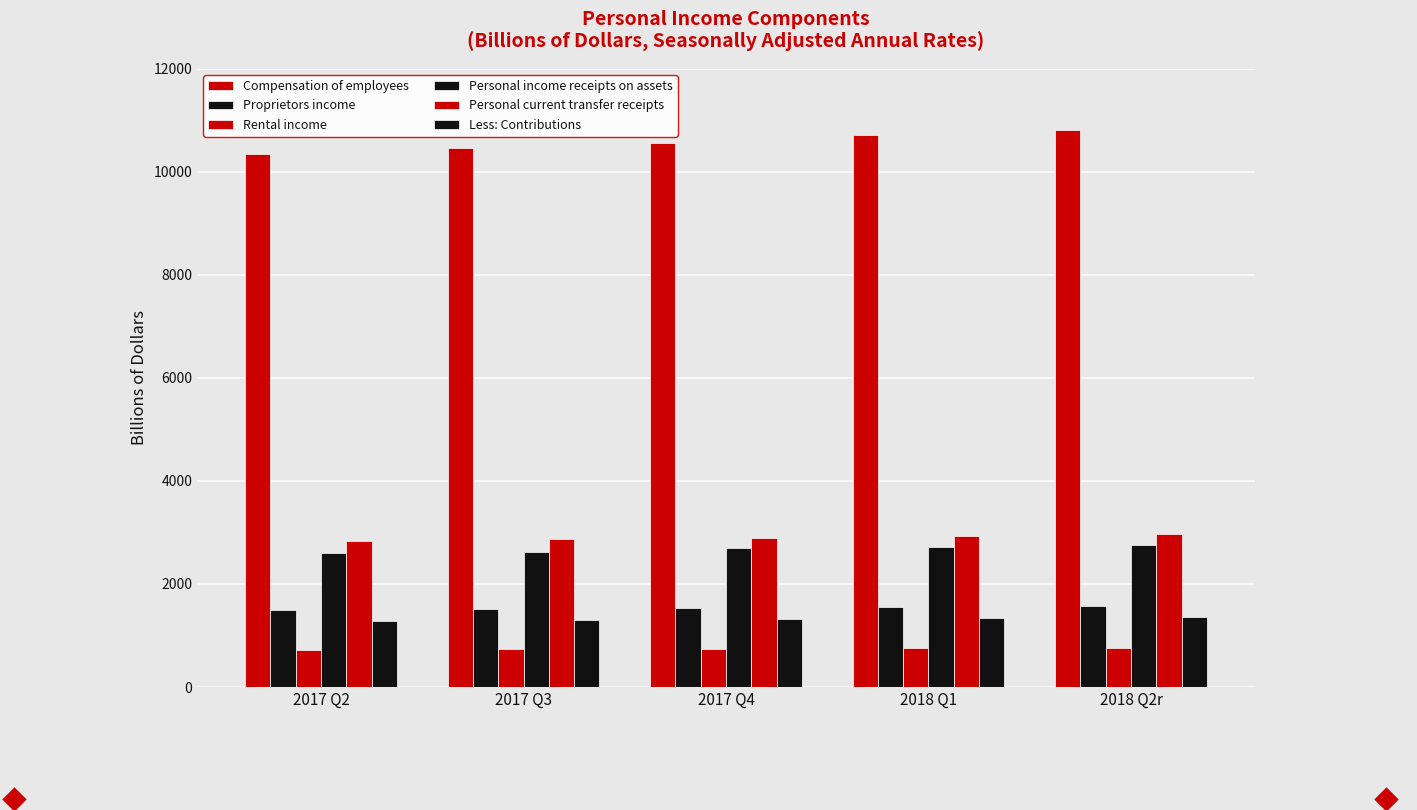

How many data points in Less: Contributions are less than 1317?

2